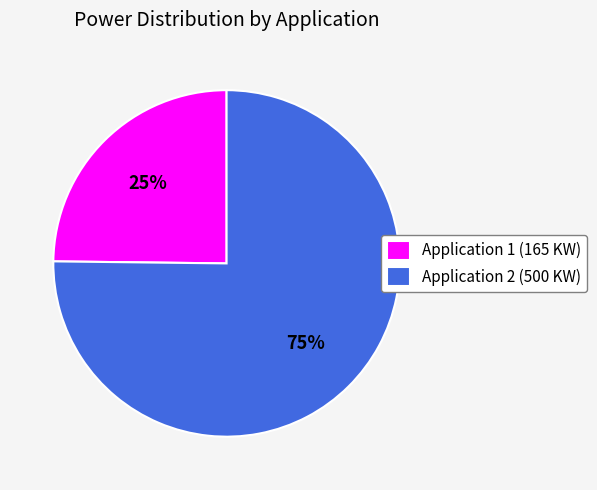

True or false: Application 1 (165 KW) accounts for 25% of the total.

True